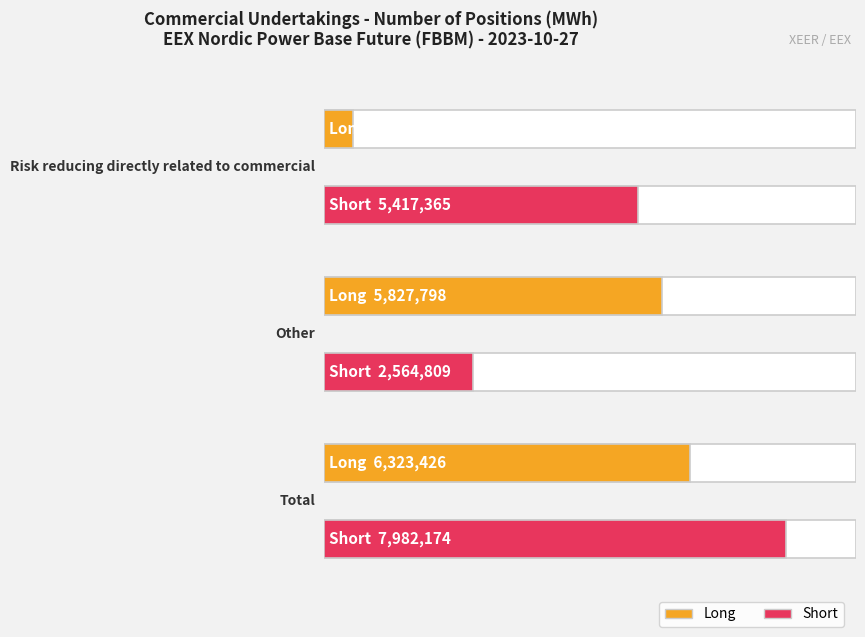

What is the highest value of the Long series?

6323426